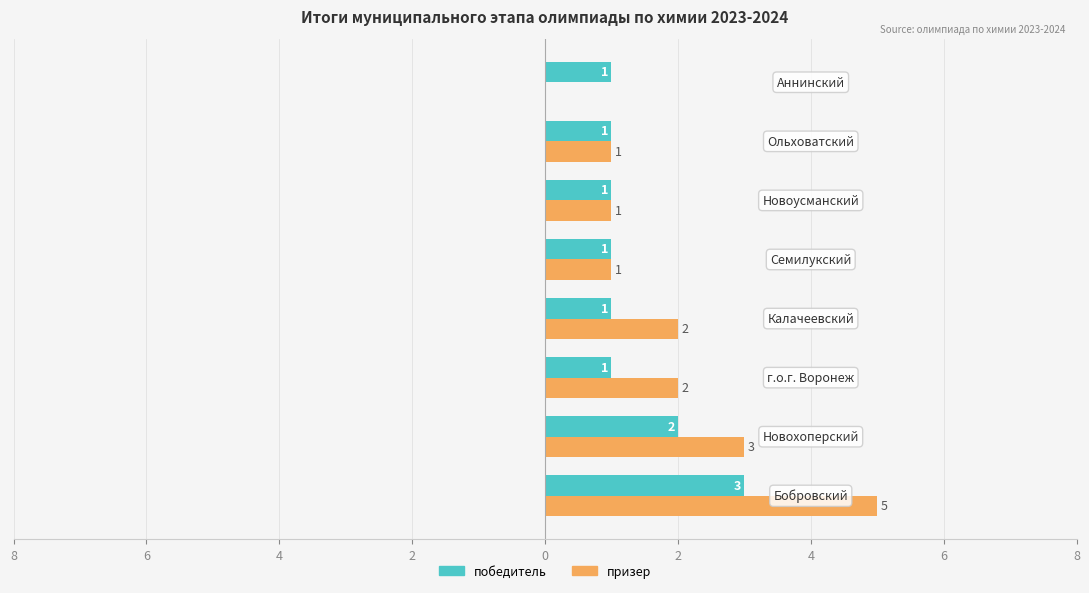

Reading right to left, list all the values displayed in this chart.

победитель: 1	1	1	1	1	1	2	3
призер: 0	1	1	1	2	2	3	5